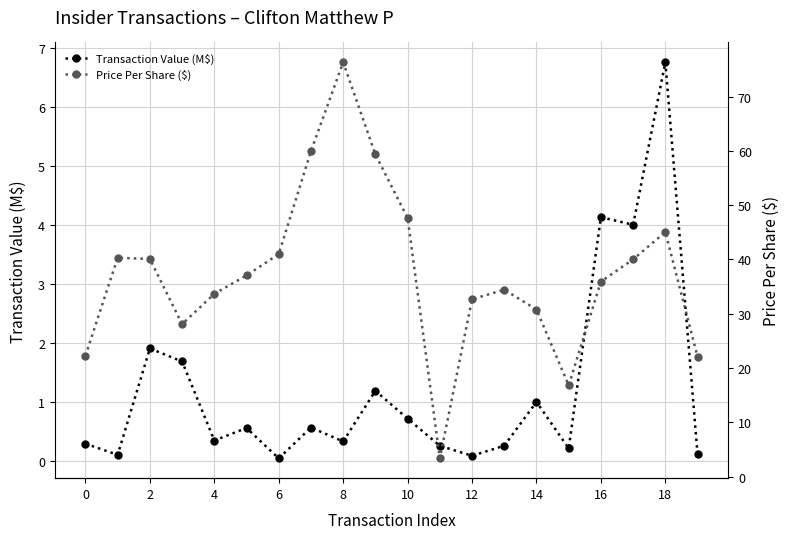

True or false: Price Per Share ($) and Transaction Value (M$) cross at least once.

False